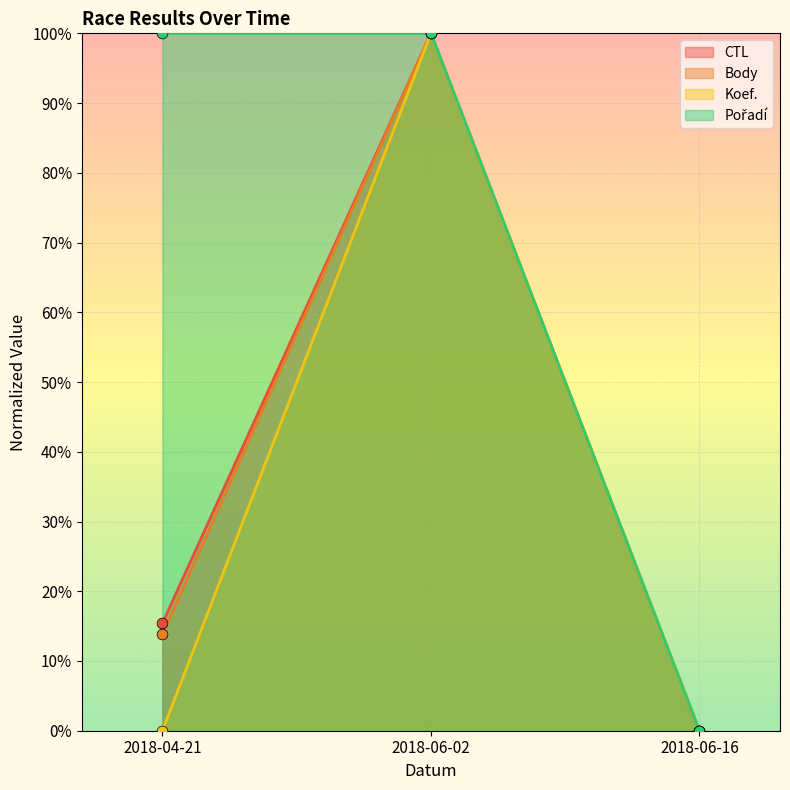

Which series reaches the minimum Y coordinate?

CTL